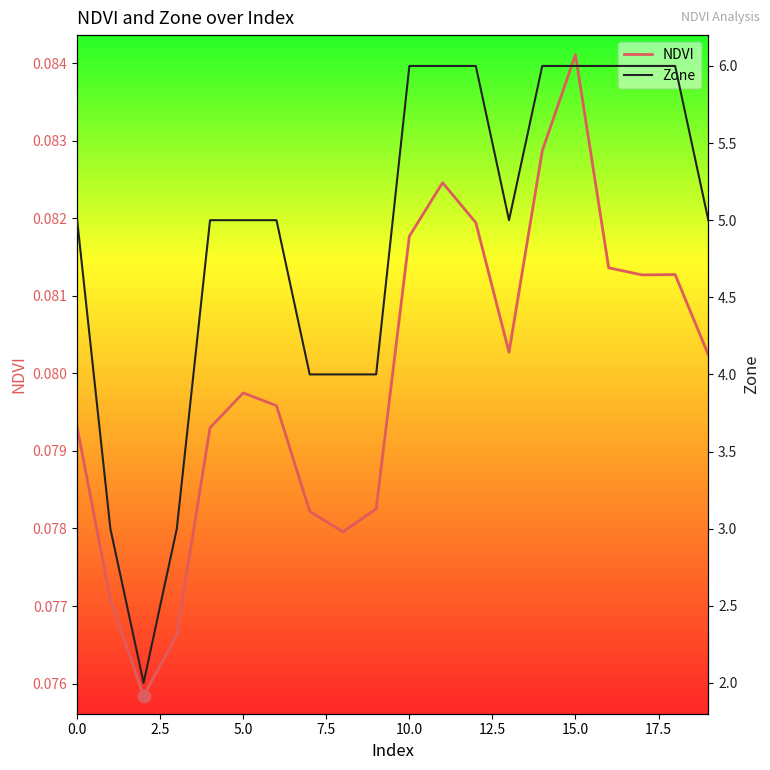

Which series contains the highest Y value?

Zone